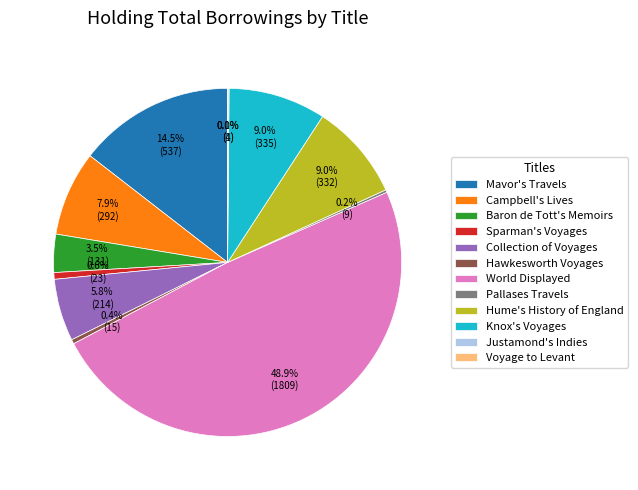

Is Hume's History of England the majority of the pie?

No